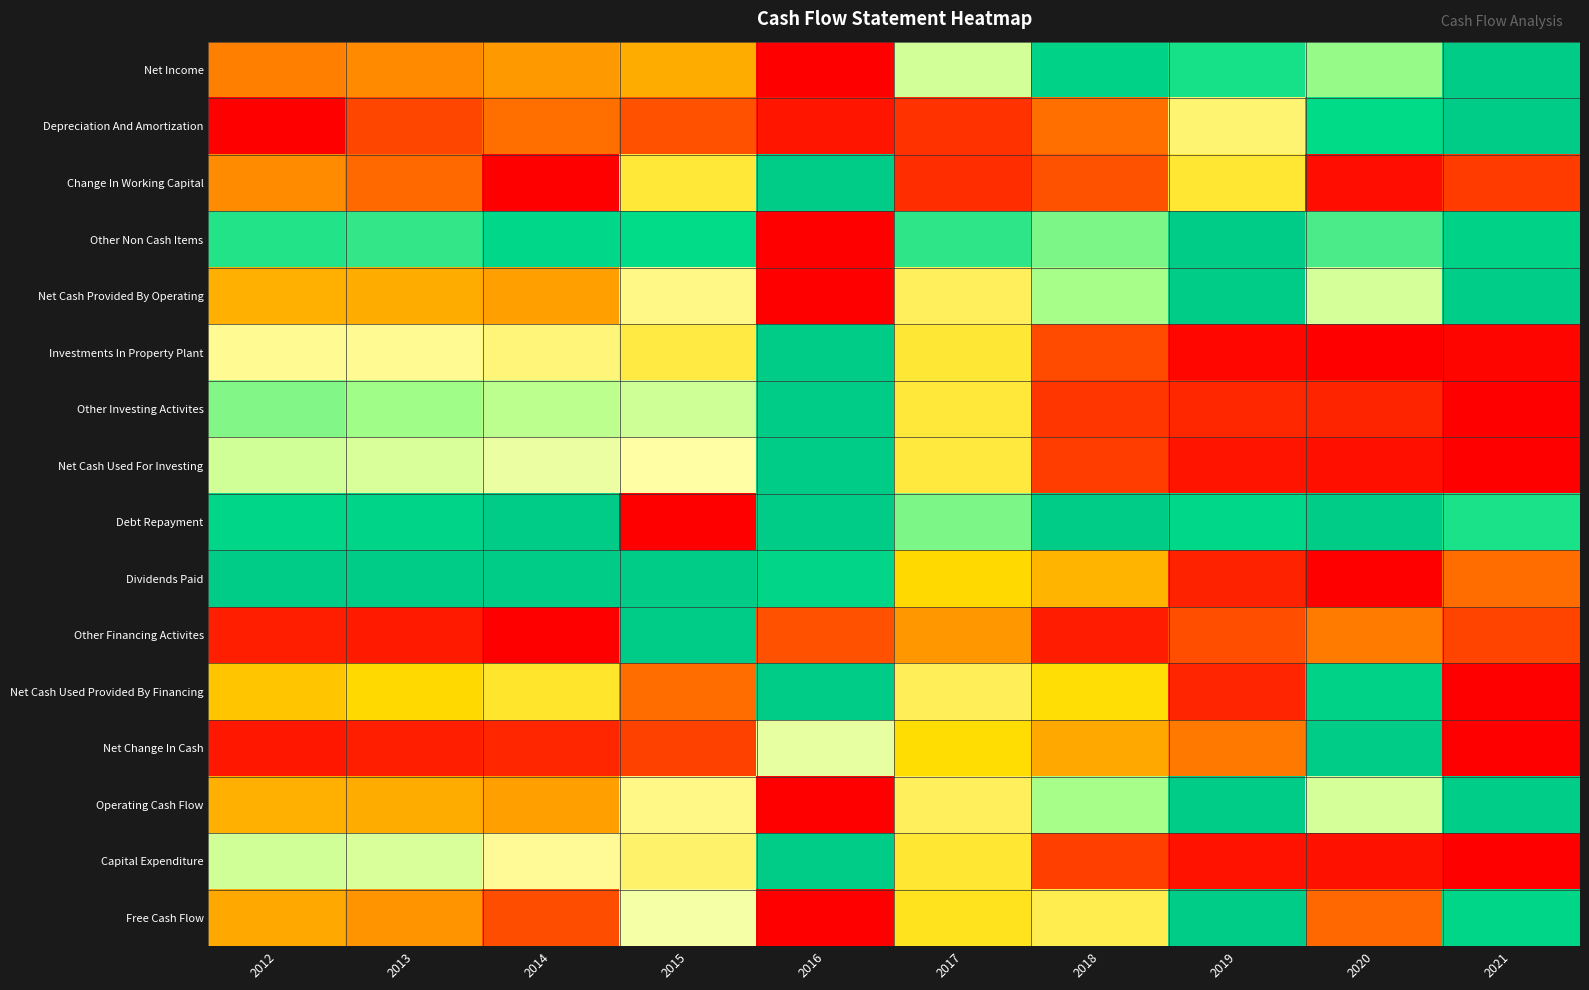

Reading left to right, list all the values displayed in this chart.

Net Income: 2012=0.3	2013=0.3	2014=0.3	2015=0.3	2016=0.0	2017=0.6	2018=0.9	2019=0.8	2020=0.7	2021=1.0
Depreciation And Amortization: 2012=0.0	2013=0.1	2014=0.2	2015=0.2	2016=0.0	2017=0.1	2018=0.2	2019=0.5	2020=0.9	2021=1.0
Change In Working Capital: 2012=0.3	2013=0.2	2014=0.0	2015=0.5	2016=1.0	2017=0.1	2018=0.2	2019=0.5	2020=0.0	2021=0.1
Other Non Cash Items: 2012=0.8	2013=0.8	2014=0.9	2015=0.9	2016=0.0	2017=0.8	2018=0.8	2019=1.0	2020=0.8	2021=0.9
Net Cash Provided By Operating: 2012=0.4	2013=0.3	2014=0.3	2015=0.5	2016=0.0	2017=0.5	2018=0.7	2019=1.0	2020=0.6	2021=1.0
Investments In Property Plant: 2012=0.6	2013=0.6	2014=0.5	2015=0.5	2016=1.0	2017=0.5	2018=0.2	2019=0.0	2020=0.0	2021=0.0
Other Investing Activites: 2012=0.7	2013=0.7	2014=0.7	2015=0.7	2016=1.0	2017=0.5	2018=0.1	2019=0.1	2020=0.1	2021=0.0
Net Cash Used For Investing: 2012=0.6	2013=0.6	2014=0.6	2015=0.6	2016=1.0	2017=0.5	2018=0.1	2019=0.0	2020=0.0	2021=0.0
Debt Repayment: 2012=0.9	2013=0.9	2014=1.0	2015=0.0	2016=1.0	2017=0.8	2018=1.0	2019=0.9	2020=1.0	2021=0.8
Dividends Paid: 2012=1.0	2013=1.0	2014=1.0	2015=1.0	2016=0.9	2017=0.4	2018=0.4	2019=0.1	2020=0.0	2021=0.2
Other Financing Activites: 2012=0.1	2013=0.1	2014=0.0	2015=1.0	2016=0.2	2017=0.3	2018=0.1	2019=0.2	2020=0.3	2021=0.1
Net Cash Used Provided By Financing: 2012=0.4	2013=0.4	2014=0.5	2015=0.2	2016=1.0	2017=0.5	2018=0.4	2019=0.1	2020=0.9	2021=0.0
Net Change In Cash: 2012=0.1	2013=0.1	2014=0.1	2015=0.1	2016=0.6	2017=0.4	2018=0.3	2019=0.3	2020=1.0	2021=0.0
Operating Cash Flow: 2012=0.4	2013=0.3	2014=0.3	2015=0.5	2016=0.0	2017=0.5	2018=0.7	2019=1.0	2020=0.6	2021=1.0
Capital Expenditure: 2012=0.7	2013=0.6	2014=0.6	2015=0.5	2016=1.0	2017=0.5	2018=0.1	2019=0.0	2020=0.0	2021=0.0
Free Cash Flow: 2012=0.3	2013=0.3	2014=0.2	2015=0.6	2016=0.0	2017=0.5	2018=0.5	2019=1.0	2020=0.2	2021=0.9